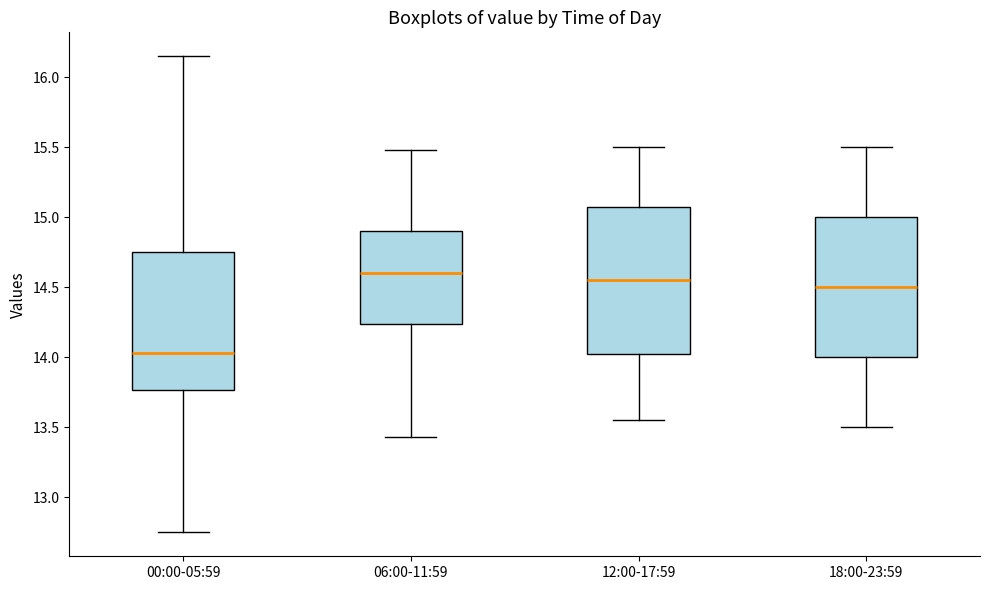

Comparing the boxes themselves (not the whiskers), which one is the tallest?

12:00-17:59